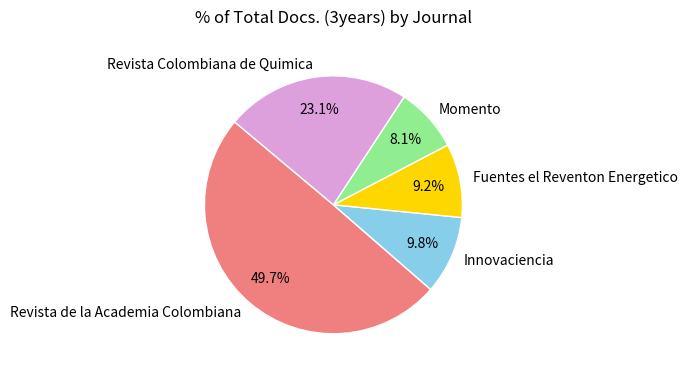

Count the number of slices in the pie.

5